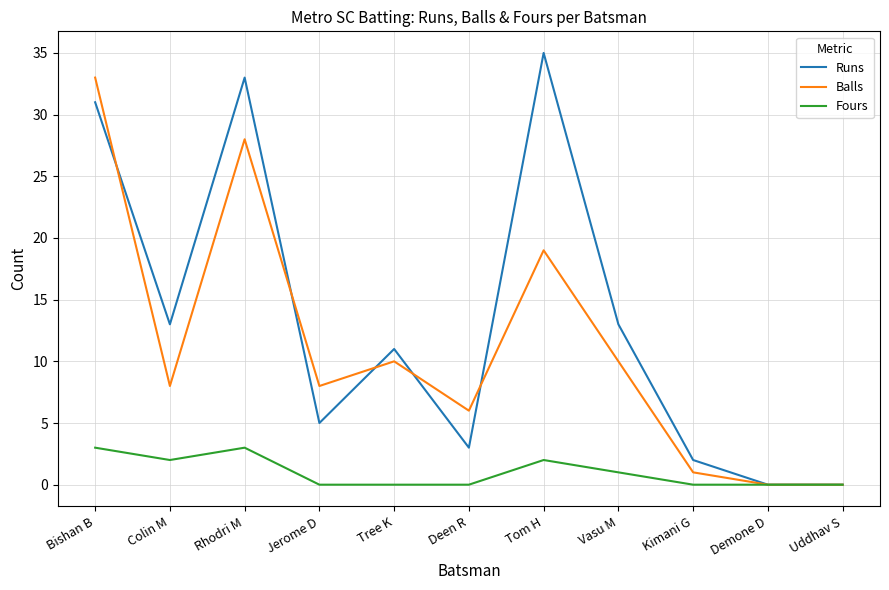

Where is the first local maximum for Balls?

Rhodri M